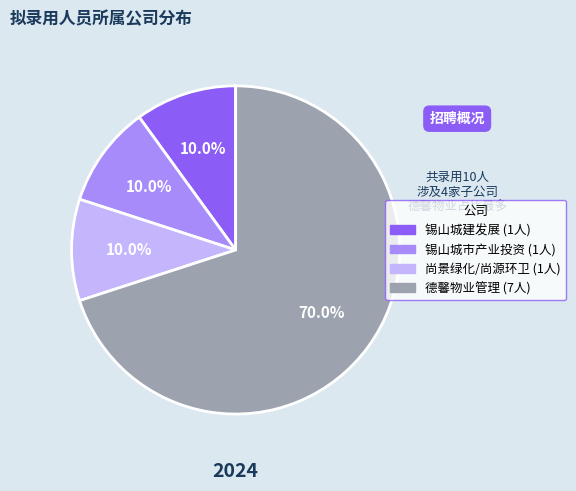

Is there any slice that represents more than half of the pie?

Yes